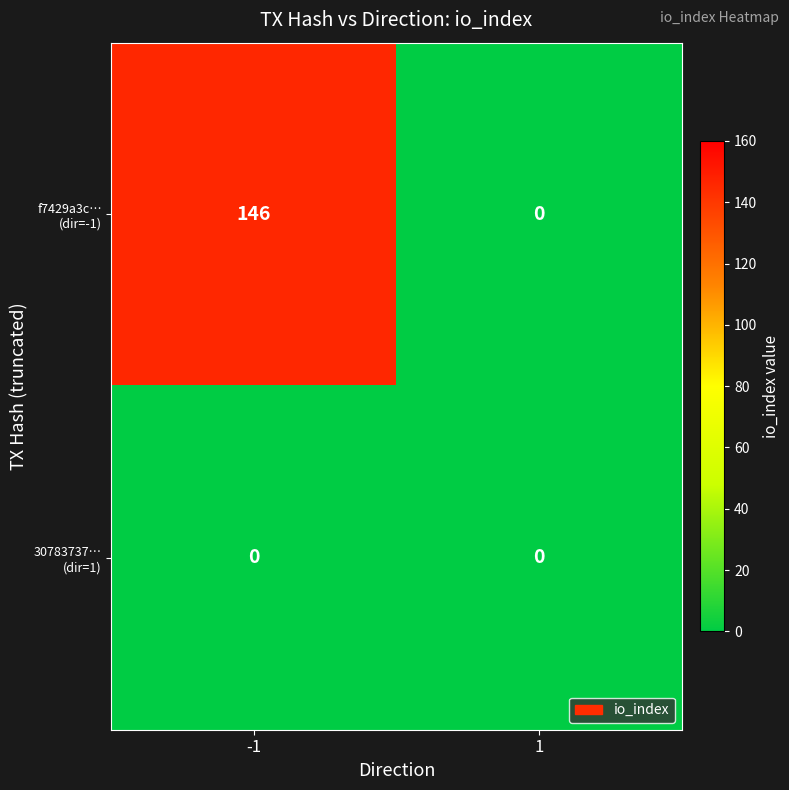

At which category is the sum across all series the highest?

-1